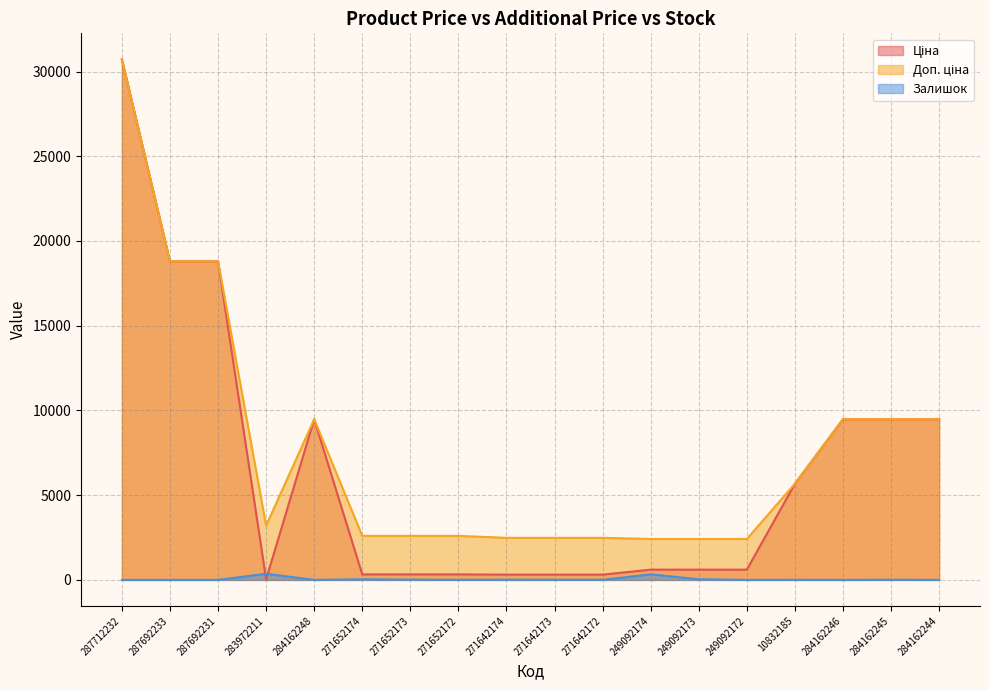

What is the maximum value shown in the chart?

30717.1